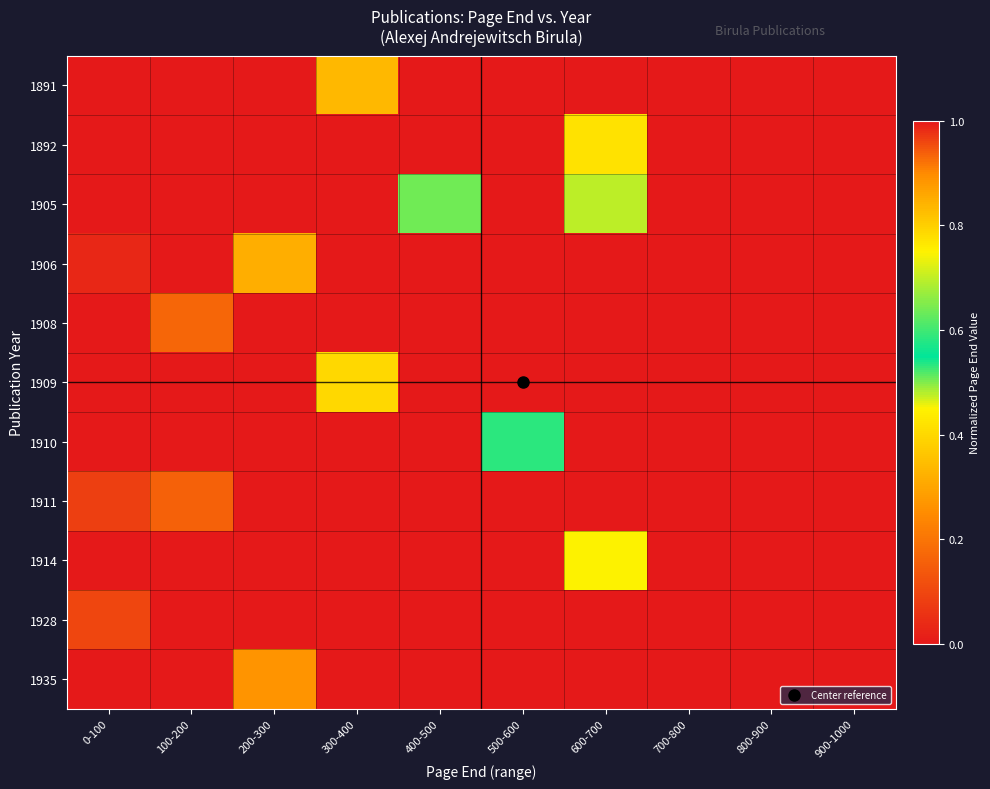

At how many categories does at least one series exceed 0?

8